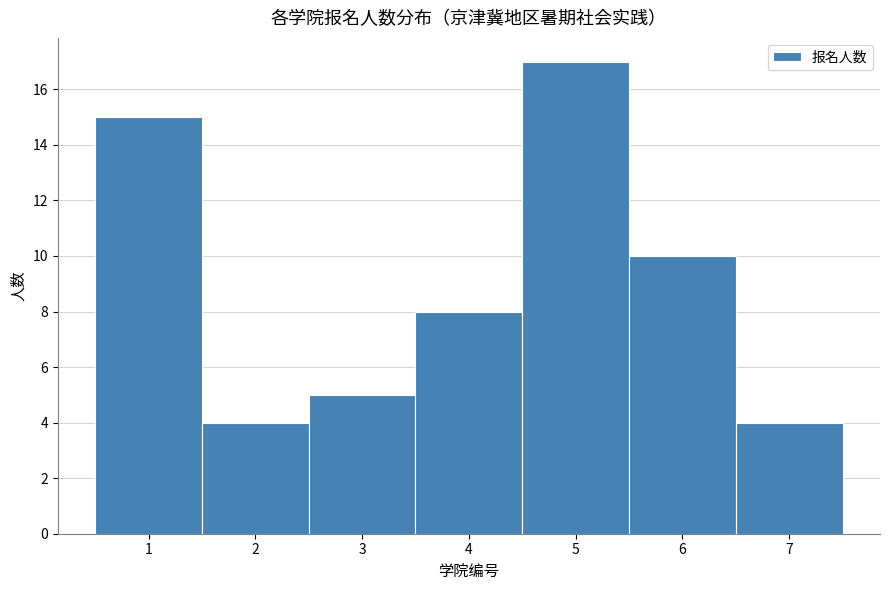

Reading left to right, transcribe all the data shown in this chart.

15	4	5	8	17	10	4